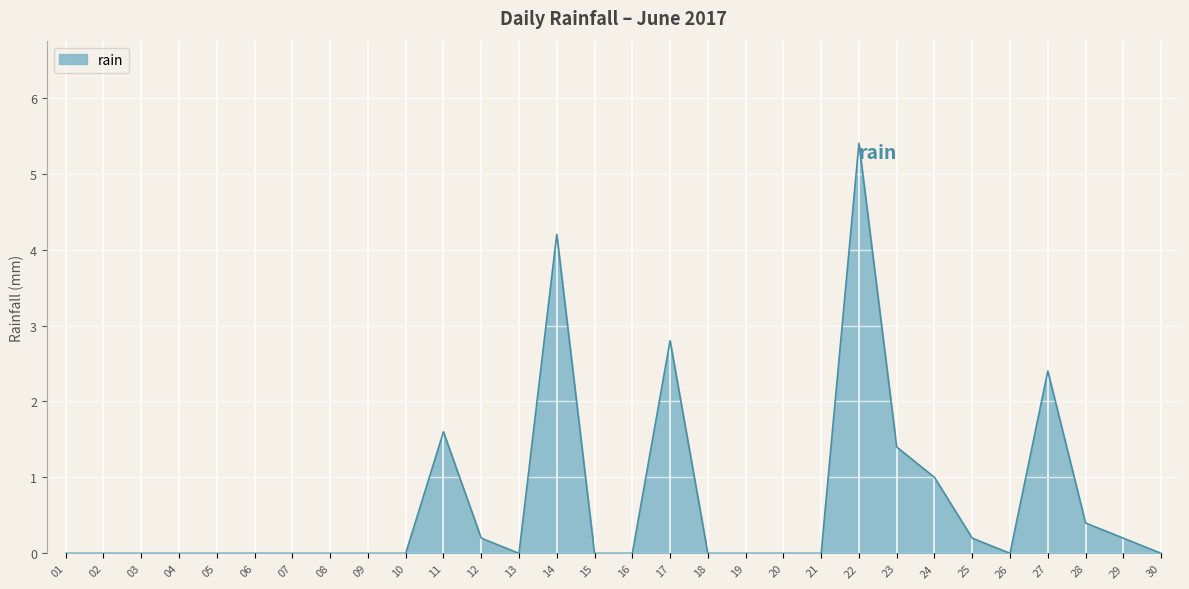

True or false: the data shows 0.0 at 02.

True